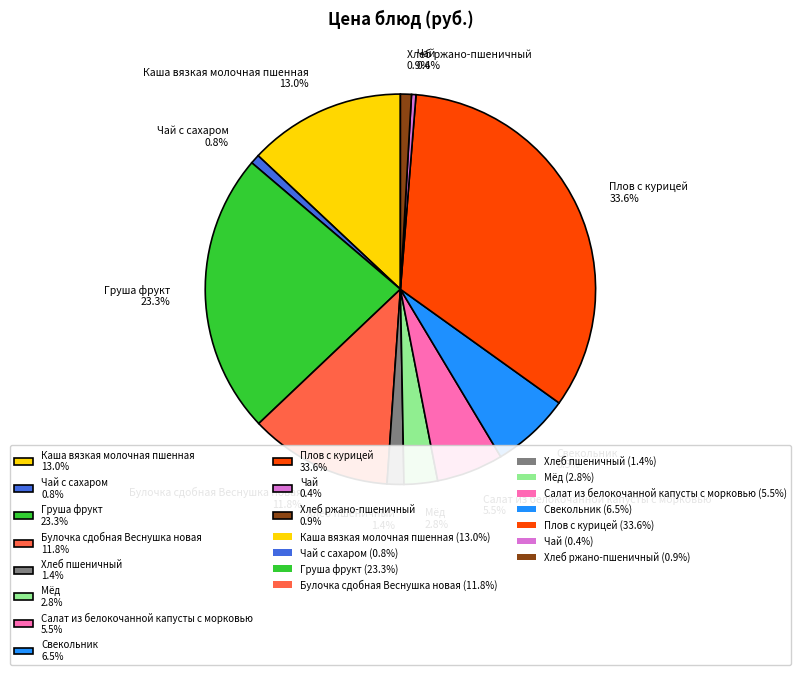

Approximately how many times larger is the value at Плов с курицей 33.6% compared to Груша фрукт 23.3%?

1.4